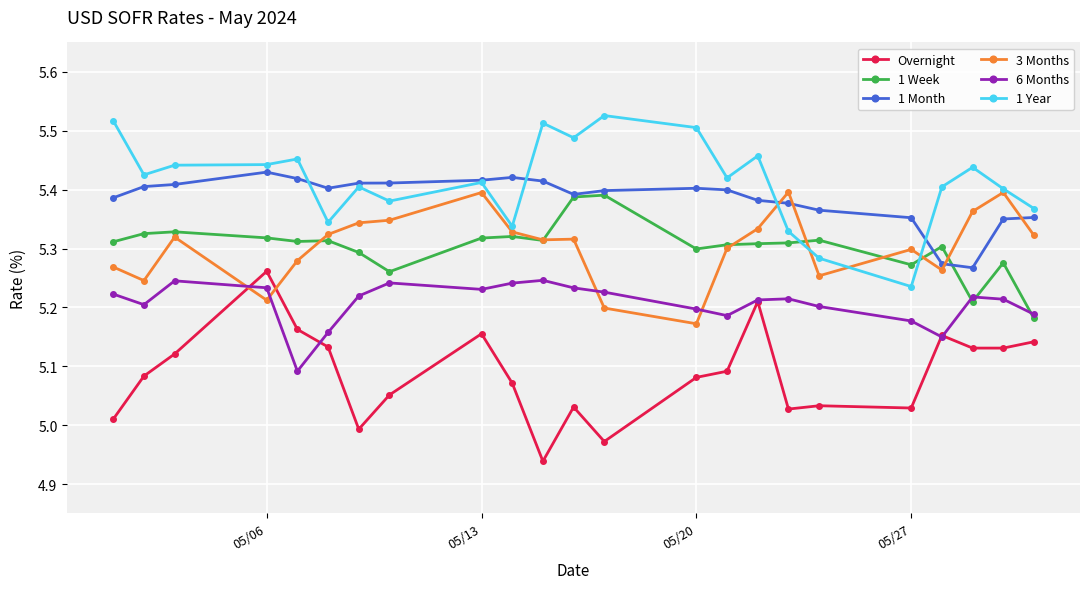

In 6 Months, how many points are higher than both neighbors (excluding endpoints)?

5